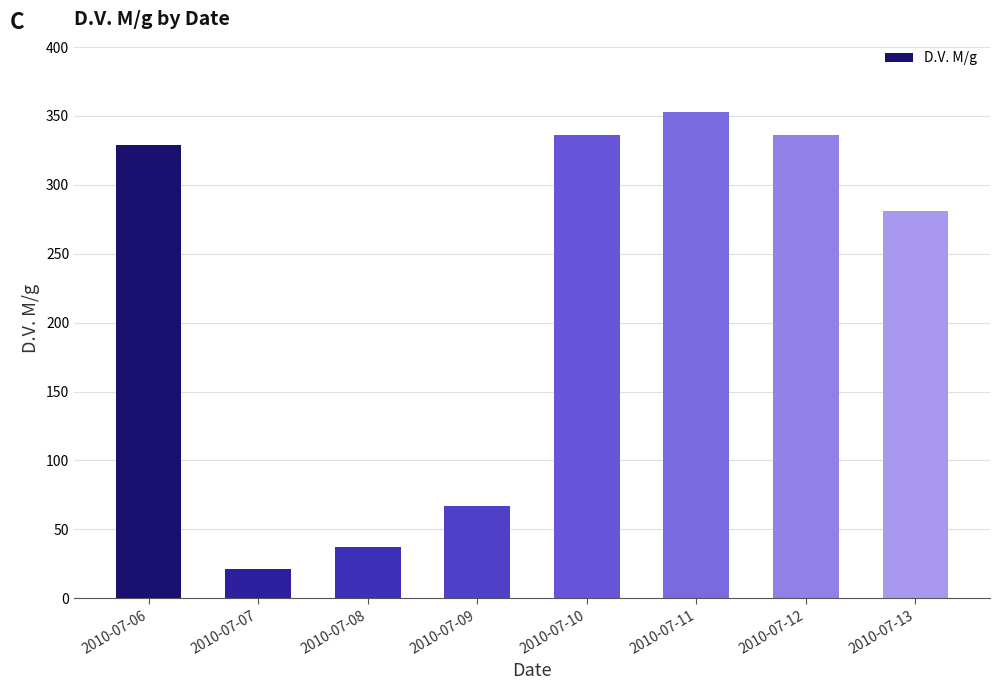

What is the smallest value displayed?

21